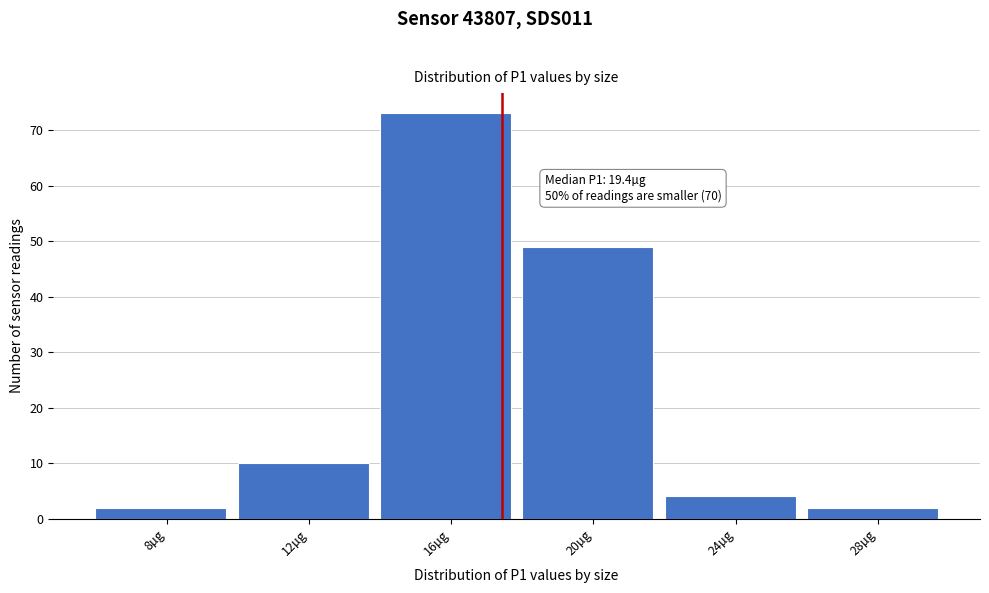

Reading left to right, transcribe all the data shown in this chart.

2	10	73	49	4	2